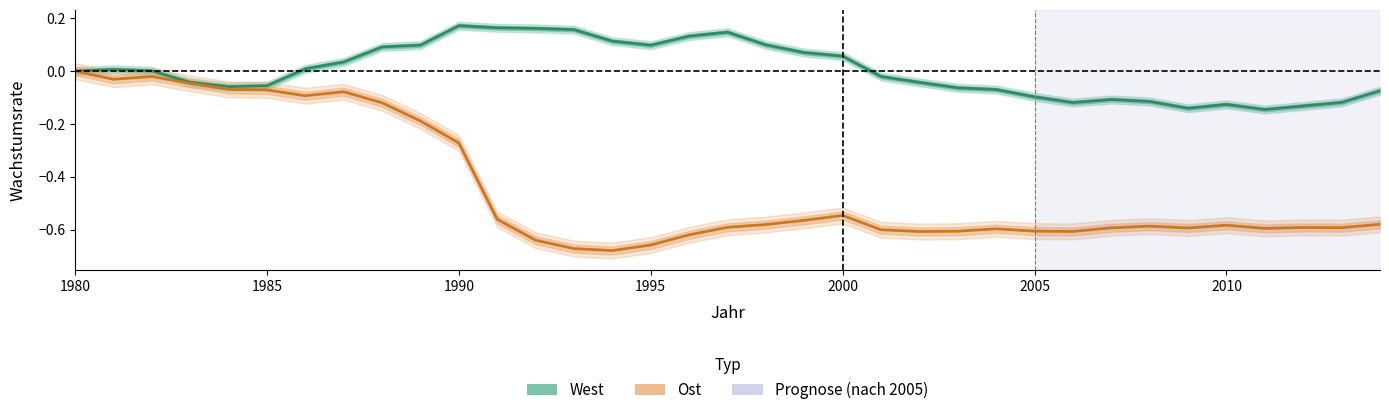

What is the difference between the maximum and minimum values in the Ost series?

0.7